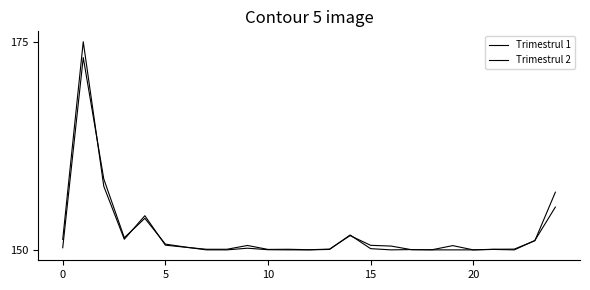

Where do Trimestrul 2 and Trimestrul 1 first cross each other?

5 and 10